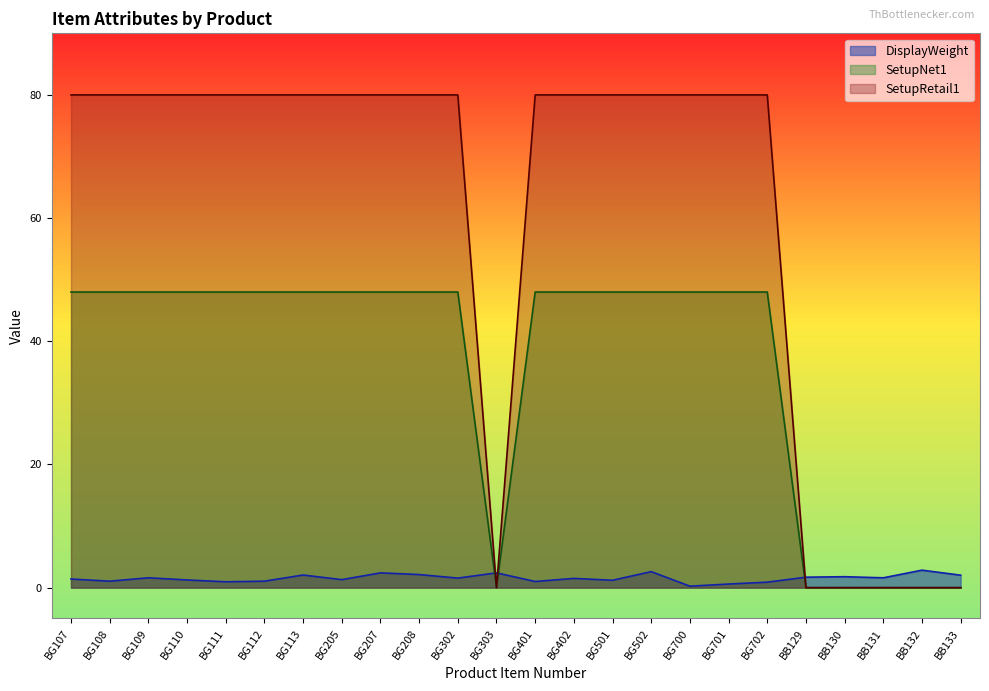

Which series has the largest range (max minus min)?

SetupRetail1